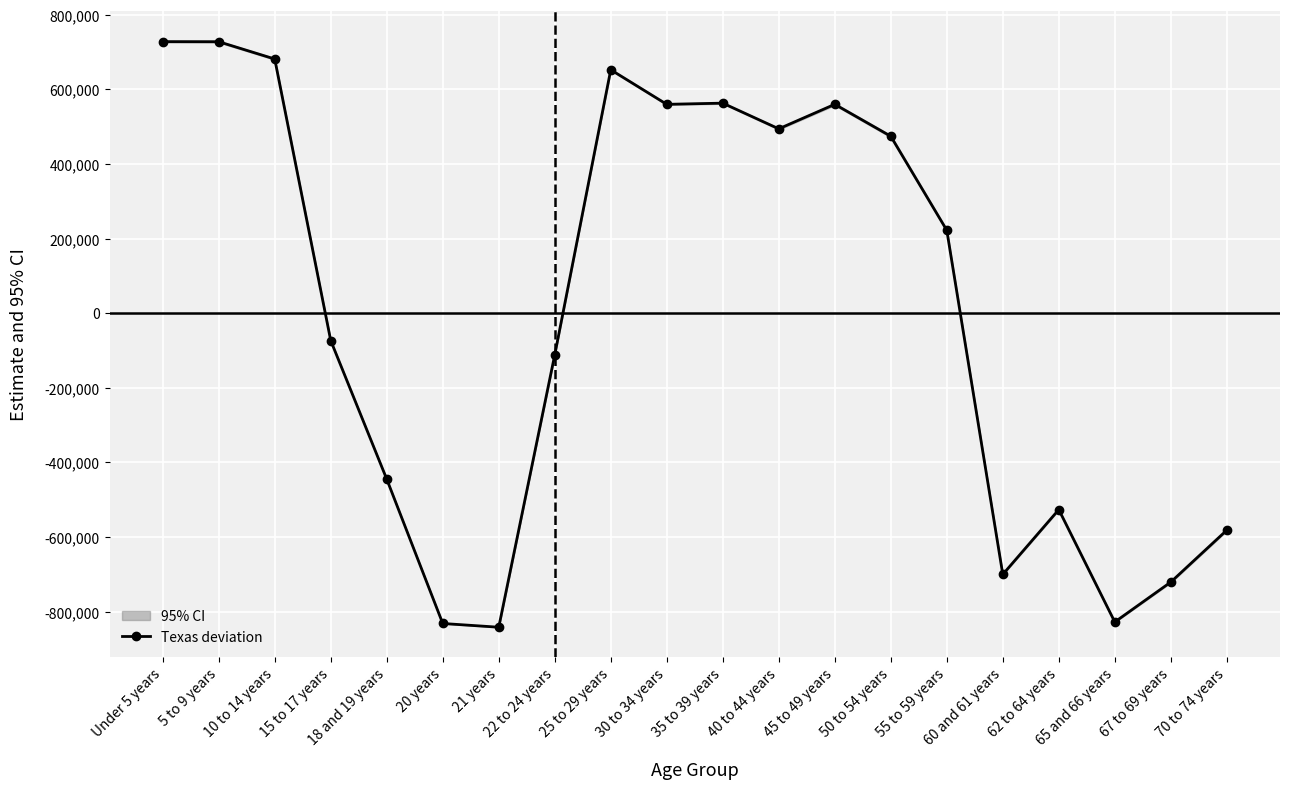

Which label corresponds to the smallest value in the chart?

21 years